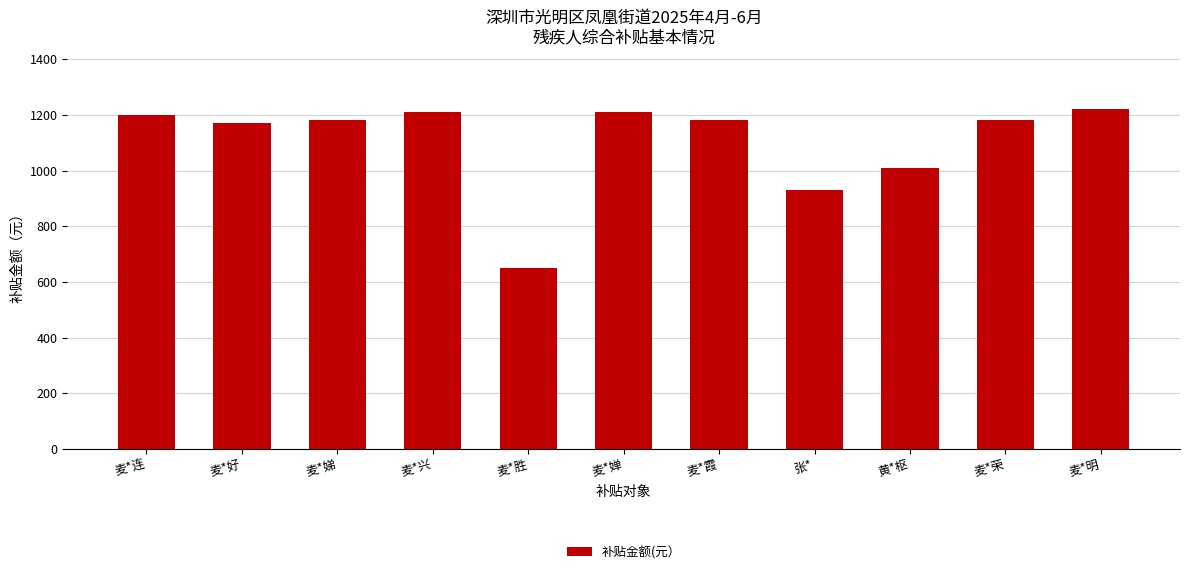

The chart shows a value of 1180 at 麦*娣. True or false?

True